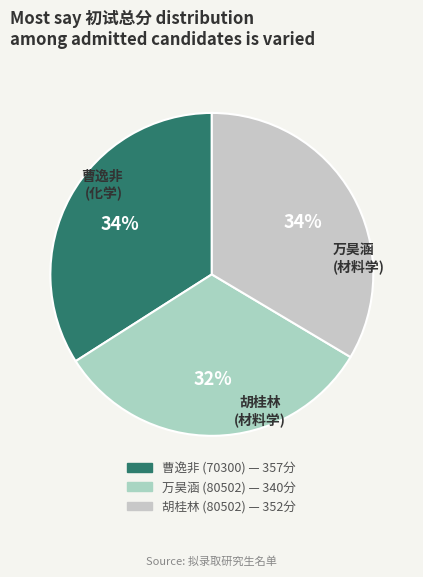

How many slices are in this pie chart?

3